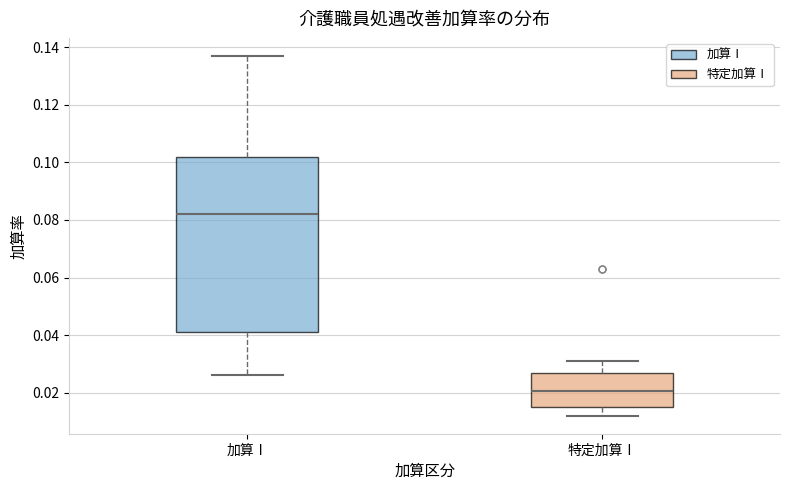

Reading left to right, transcribe this box plot: for each box, give where its median line is, the range the box spans, and where its two whiskers end, as read against the y-axis. The values are not printed on the chart, so give them approximately, as read against the axis.

加算Ⅰ: median 0.082, box 0.042 to 0.102, whiskers 0.026 to 0.138
特定加算Ⅰ: median 0.020, box 0.016 to 0.028, whiskers 0.012 to 0.032